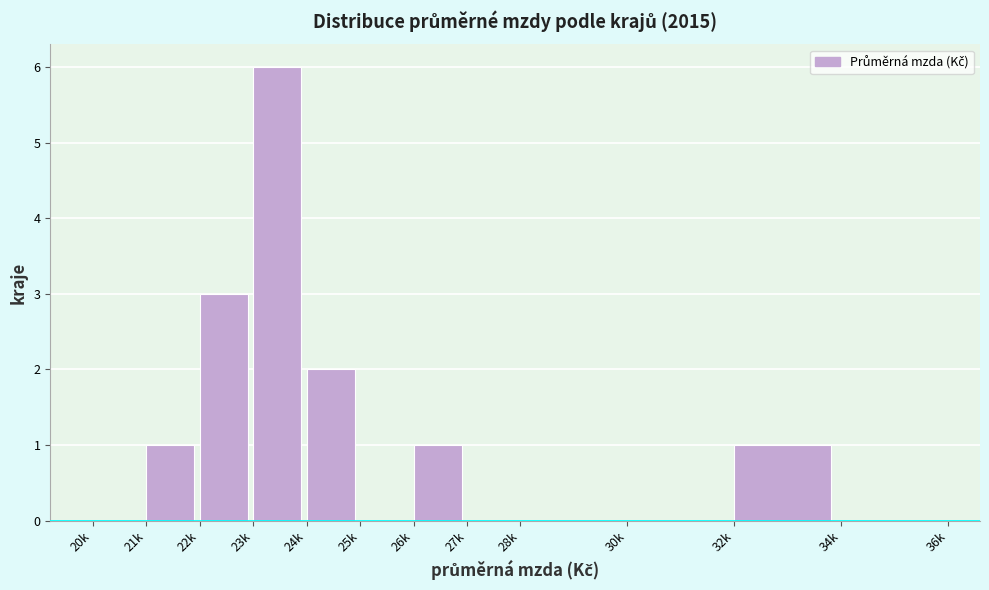

Reading left to right, list all the values displayed in this chart.

20k=0	21k=1	22k=3	23k=6	24k=2	25k=0	26k=1	27k=0	28k=0	30k=0	32k=1	34k=0